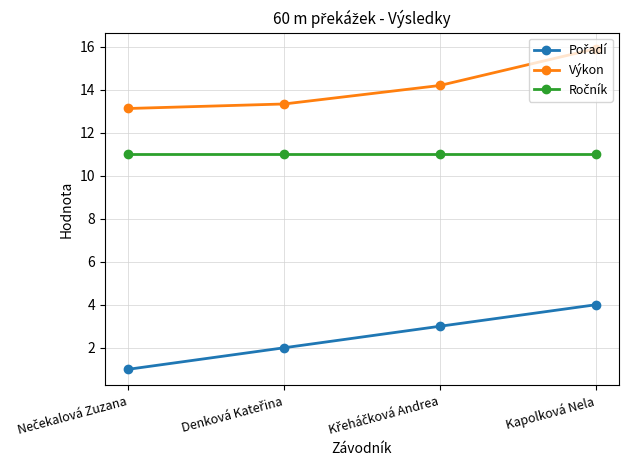

What is the smallest value displayed?

1.0